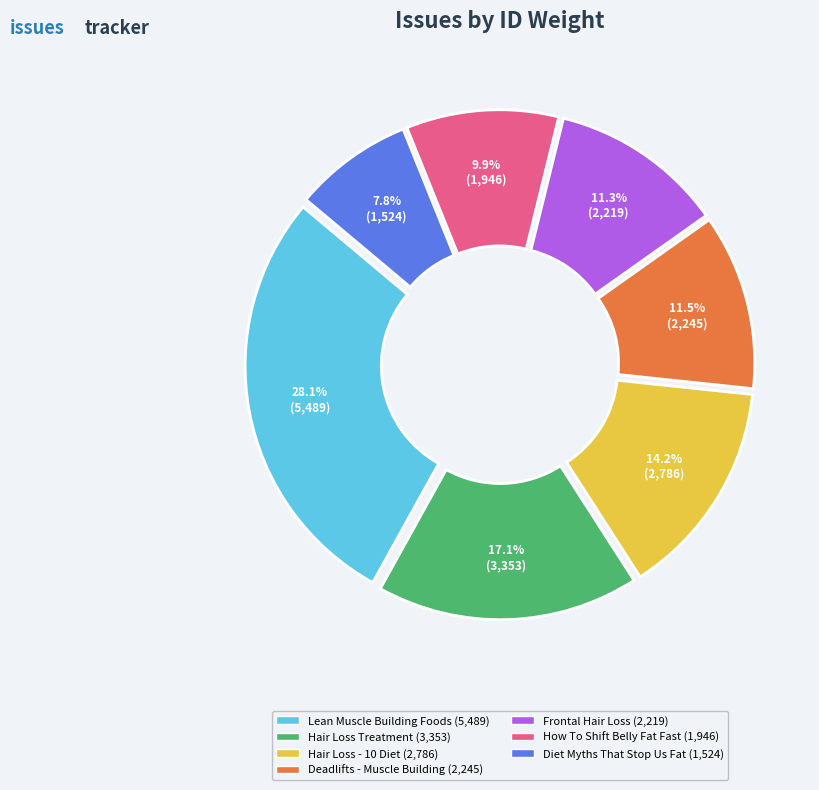

The Frontal Hair Loss slice represents 3% of the pie. True or false?

False